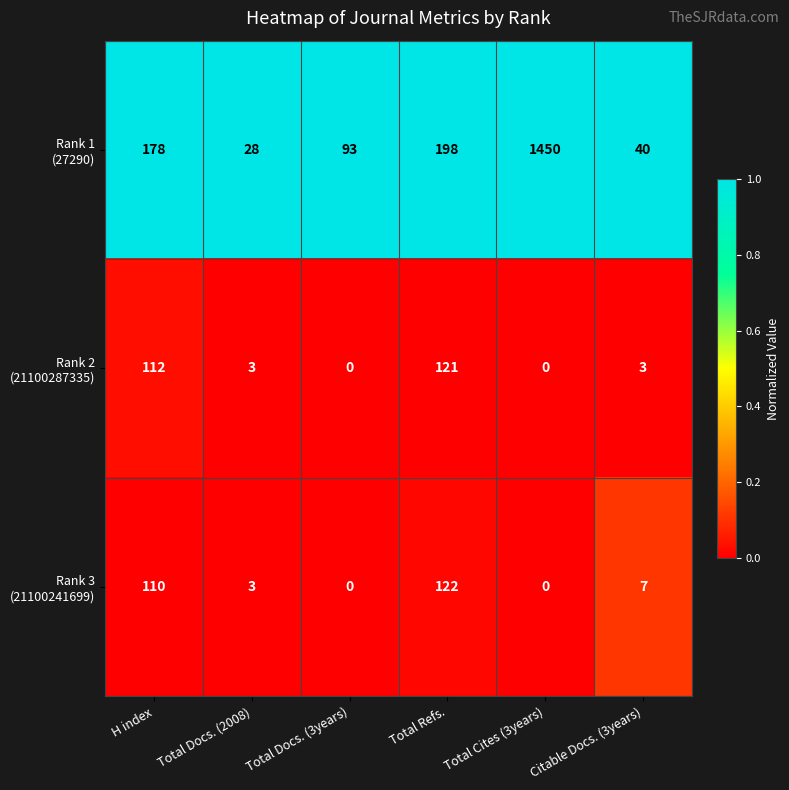

At which category is the sum across all series the highest?

Total Cites (3years)